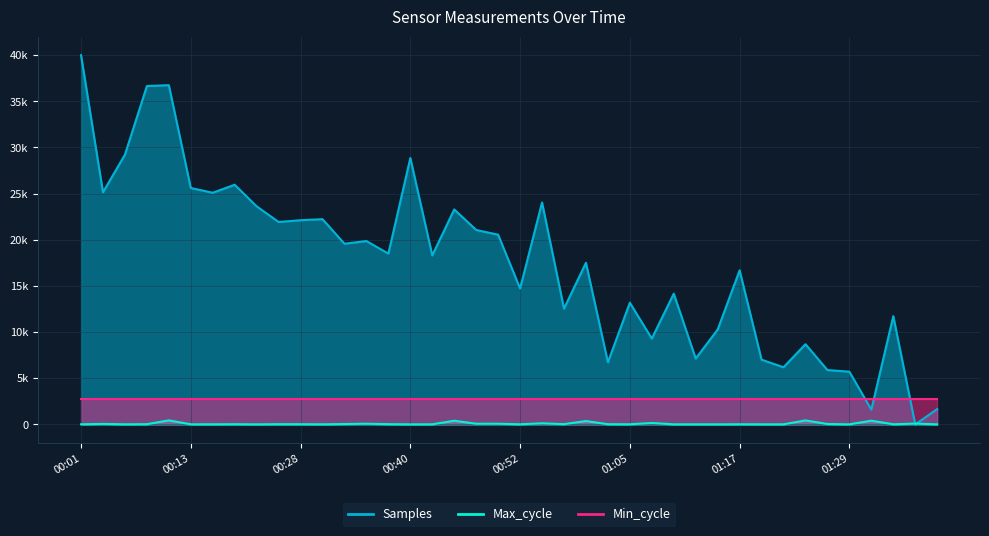

At which label does Samples first exceed 18503?

00:01